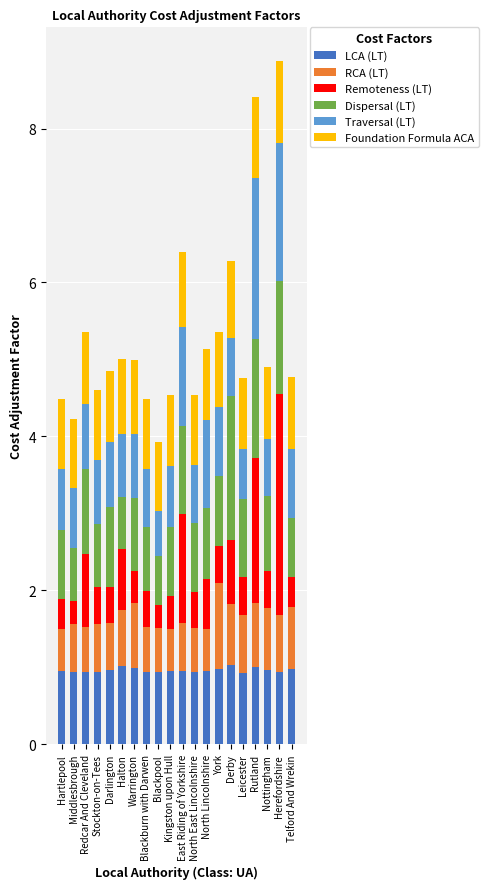

What is the total value across all series at Rutland?

8.4